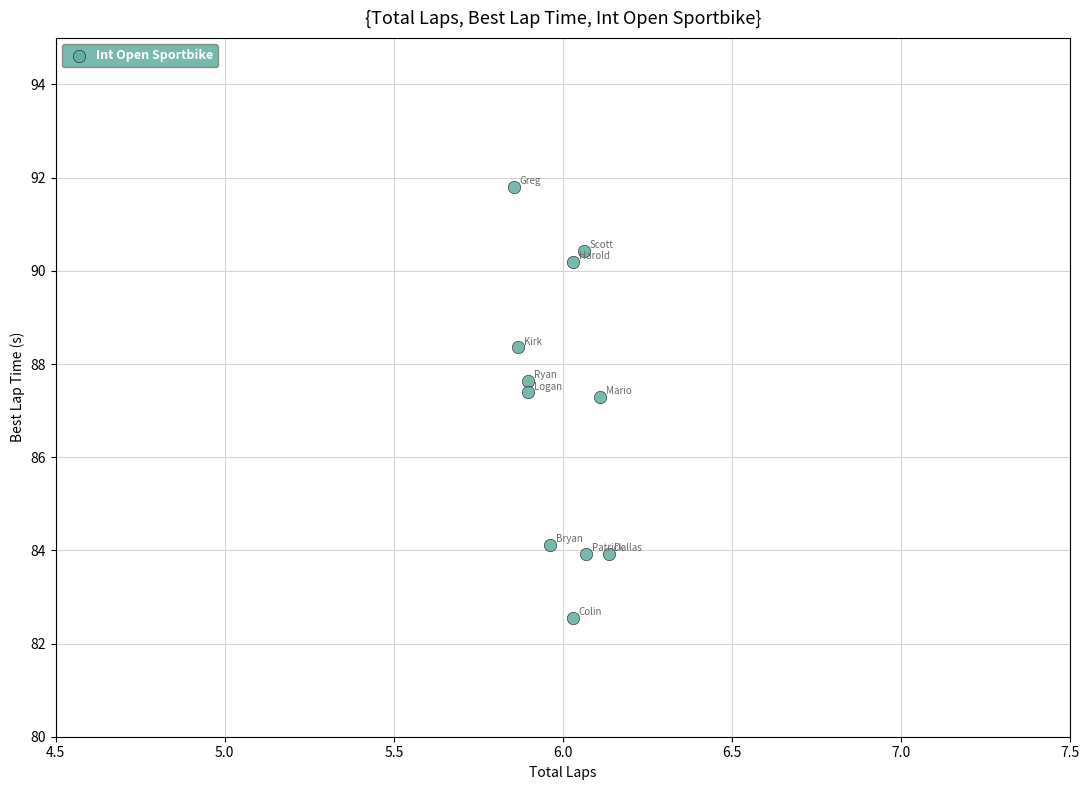

What is the average Y value?

87.1